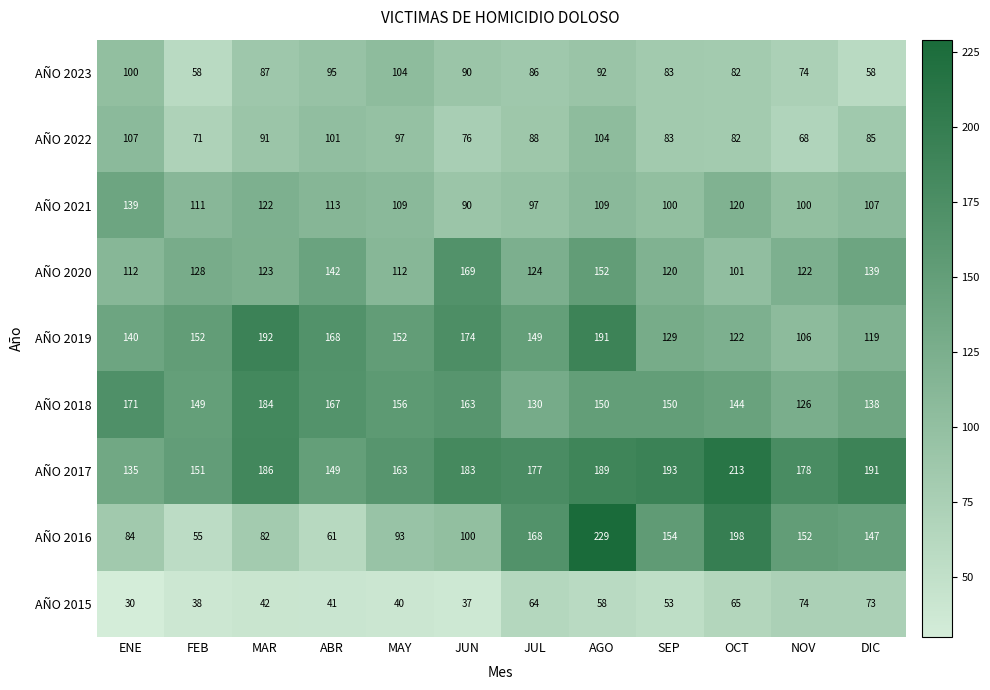

Is the value of AÑO 2023 at ABR greater than the value of AÑO 2016 at MAY?

Yes